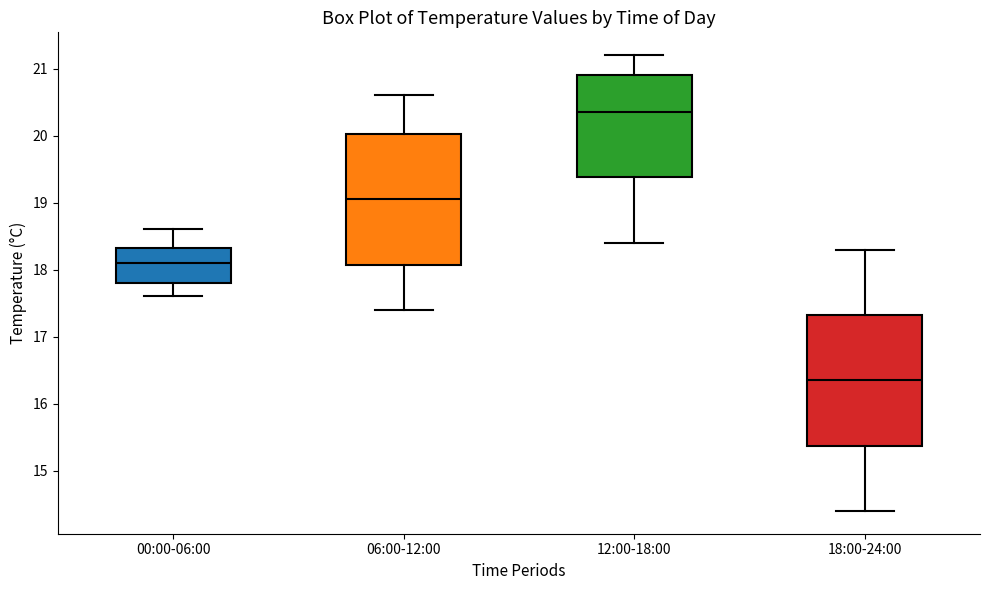

Reading left to right, read every box against the y-axis: the position of its median line, the range the box covers, and the ends of its whiskers. The values are not printed on the chart, so give them approximately, as read against the axis.

00:00-06:00: median 18.1, box 17.8 to 18.3, whiskers 17.6 to 18.6
06:00-12:00: median 19.1, box 18.1 to 20.0, whiskers 17.4 to 20.6
12:00-18:00: median 20.4, box 19.4 to 20.9, whiskers 18.4 to 21.2
18:00-24:00: median 16.4, box 15.4 to 17.3, whiskers 14.4 to 18.3